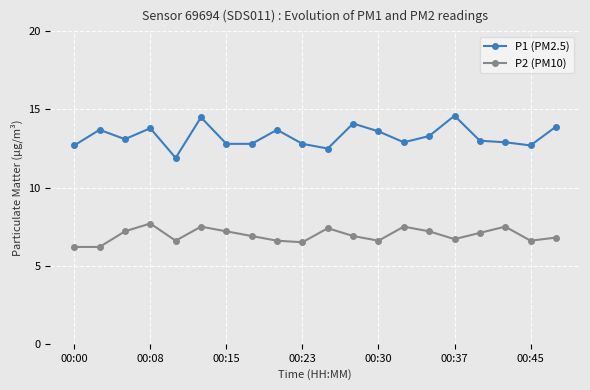

List the series in order of their overall mean, highest first.

P1 (PM2.5), P2 (PM10)